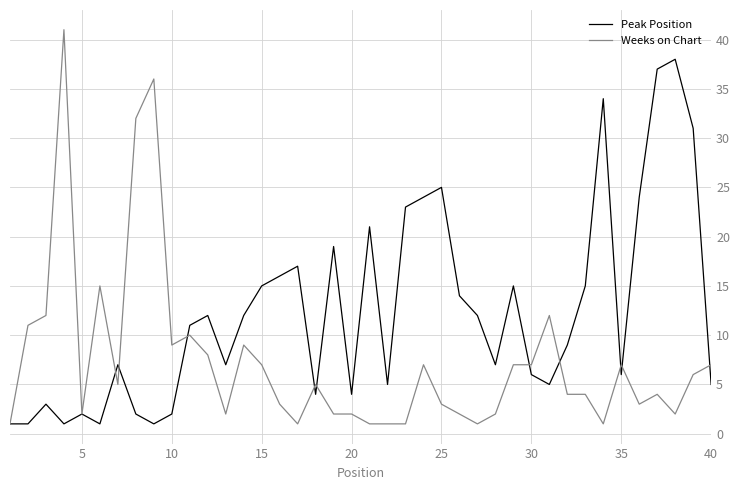

What is the highest value of the Weeks on Chart series?

41